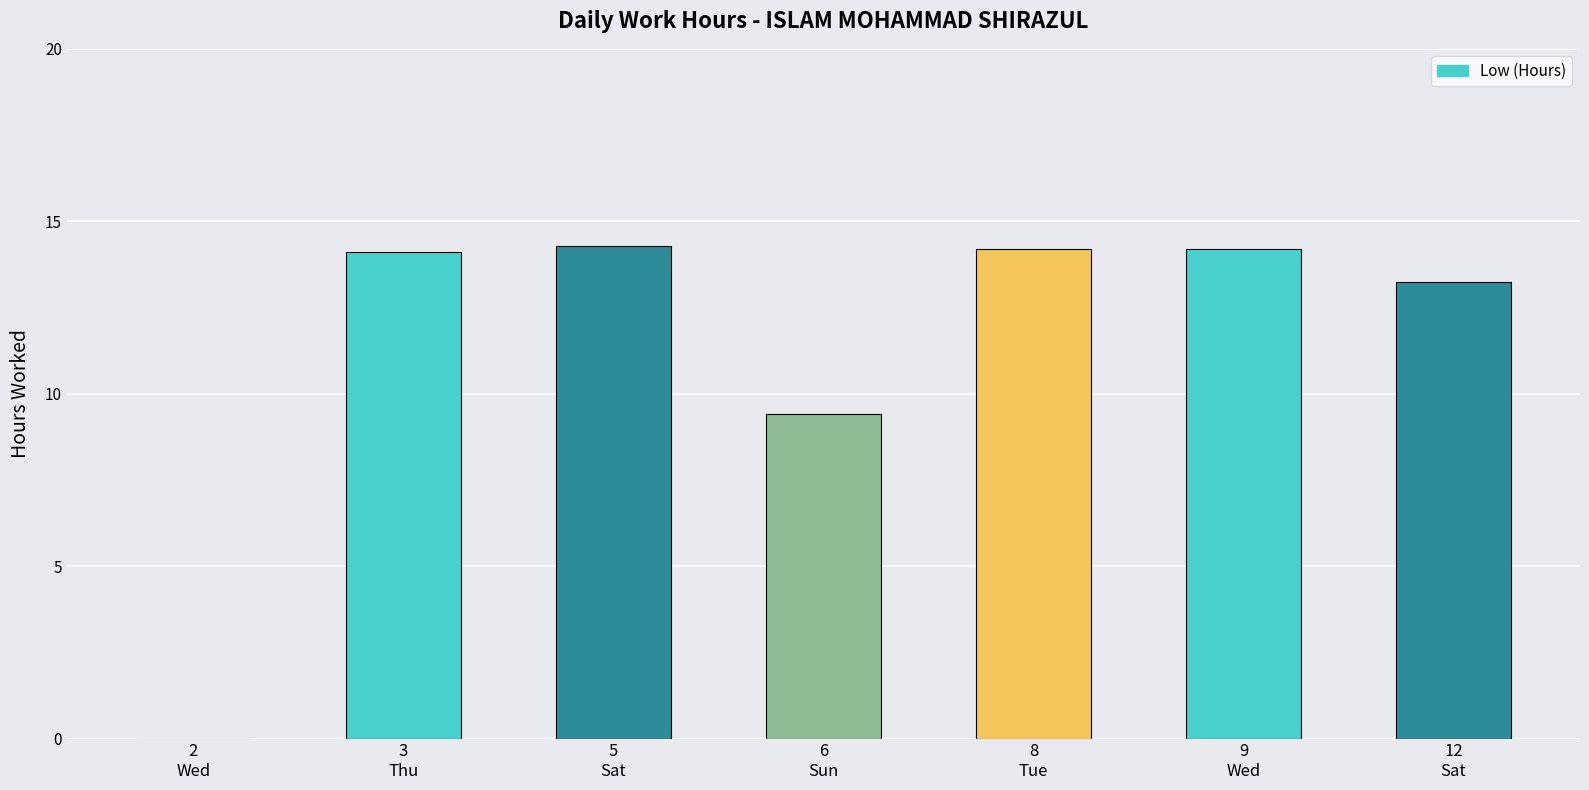

What is the average value?

11.4